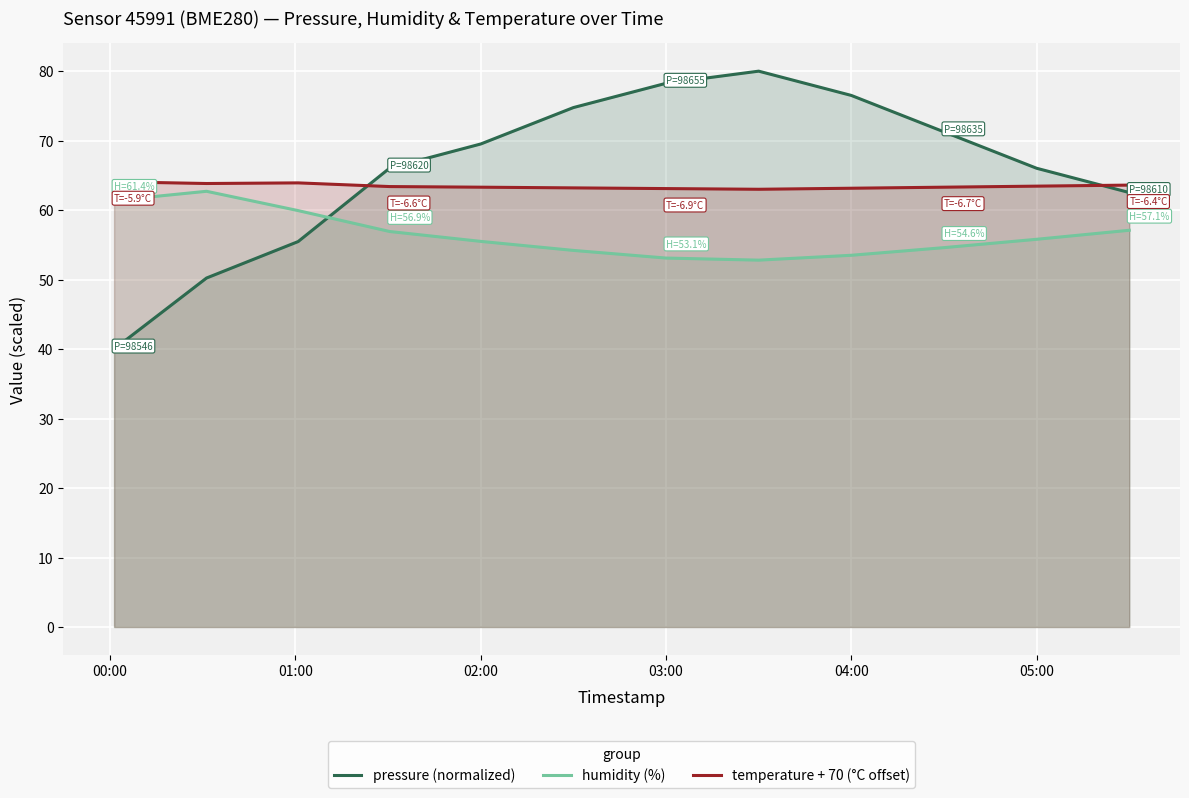

What is the value of the humidity (%) point at the 9th from the left?

53.5